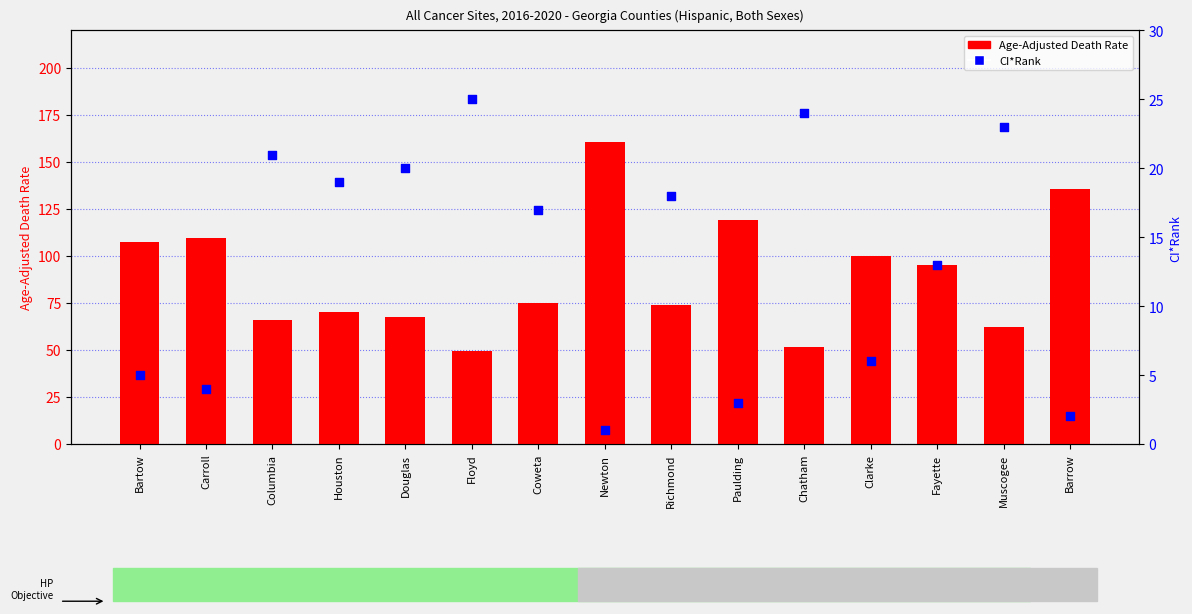

What is the total value across all series at Bartow?

112.3